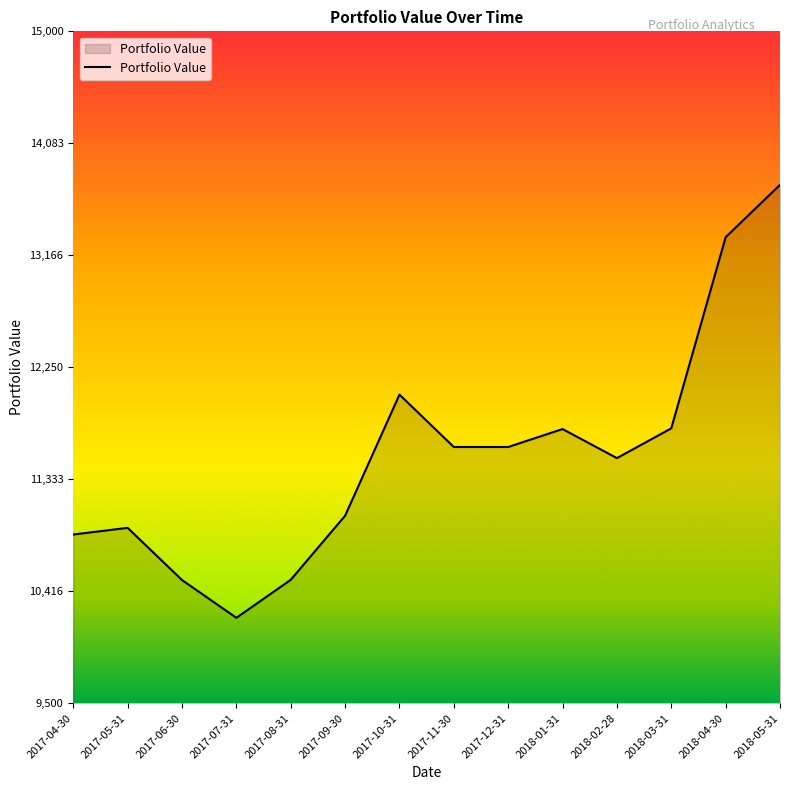

What value does the data have at 2018-03-31?

11750.5